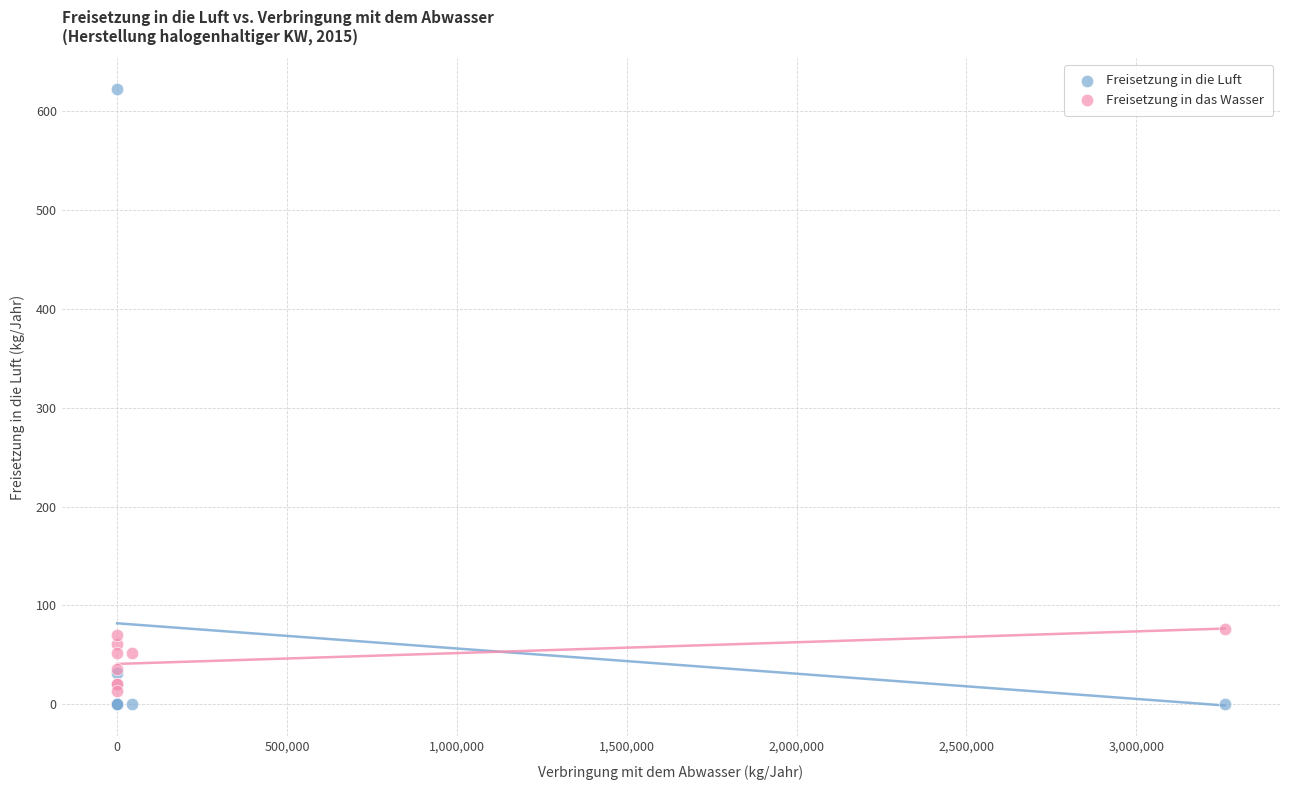

Which series has the largest Y range (max minus min)?

Freisetzung in die Luft